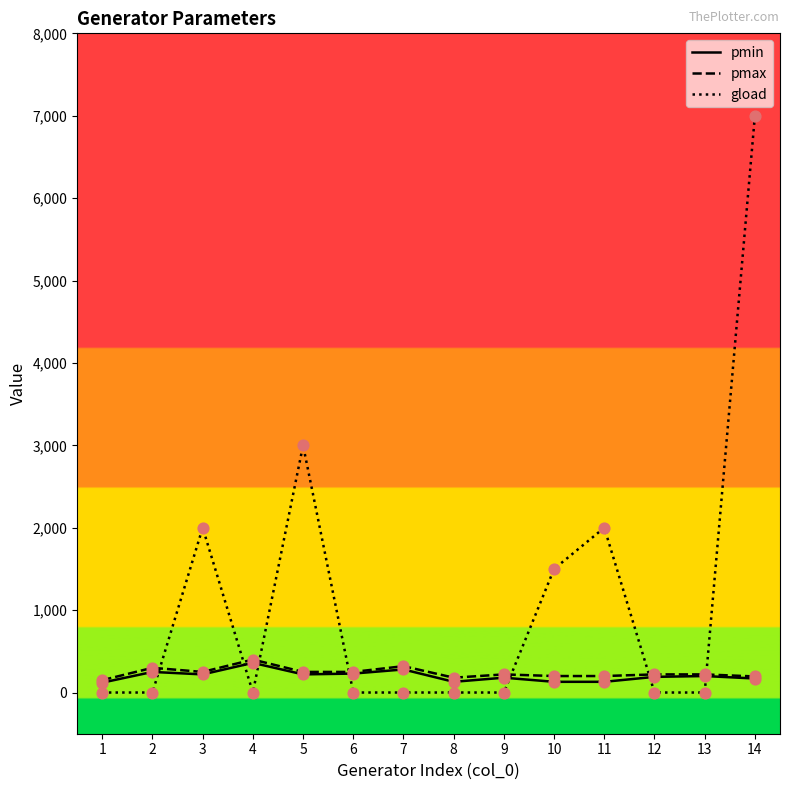

Which series changed the most between 11 and 12?

gload